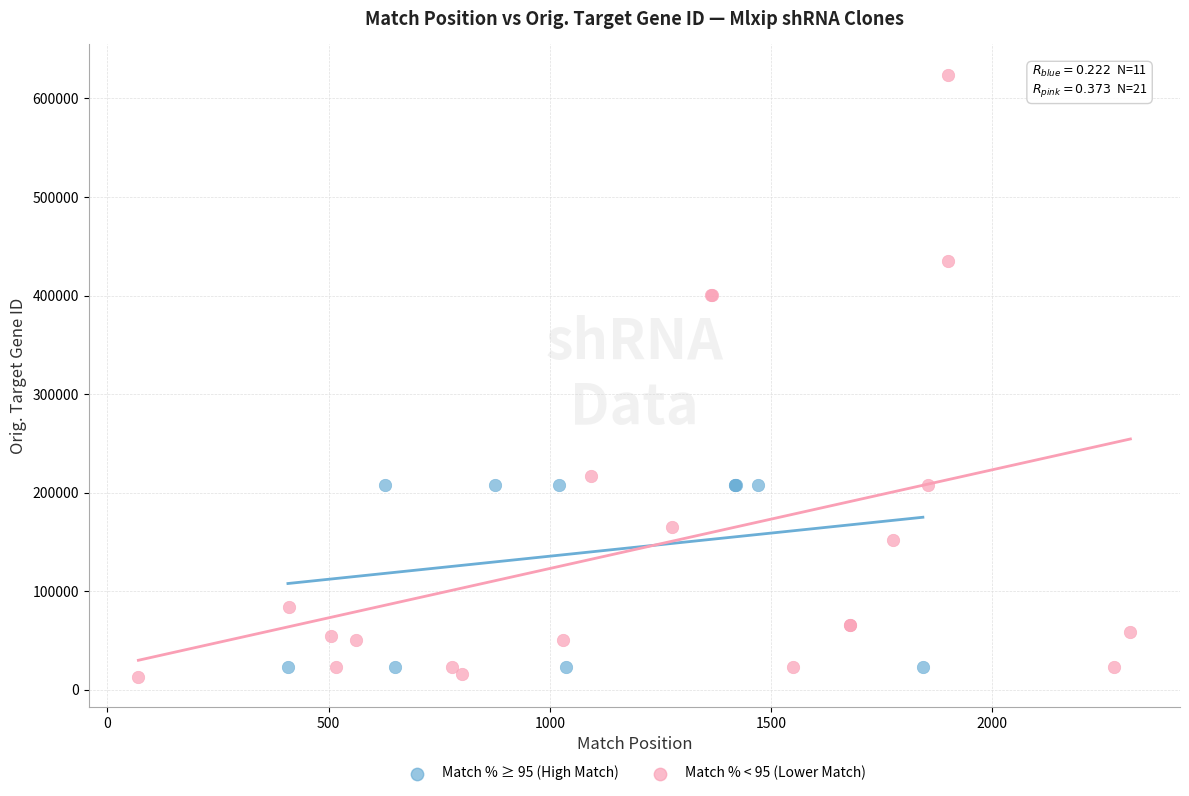

What are all the series names shown in the legend?

Match % ≥ 95 (High Match), Match % < 95 (Lower Match)